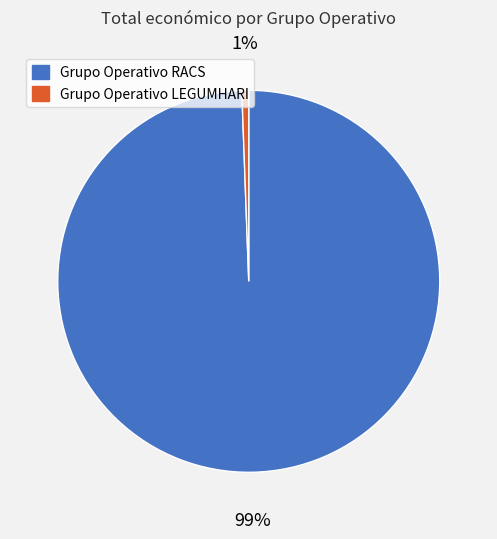

To the nearest percent, what is the combined percentage of Grupo Operativo RACS and Grupo Operativo LEGUMHARI?

100%